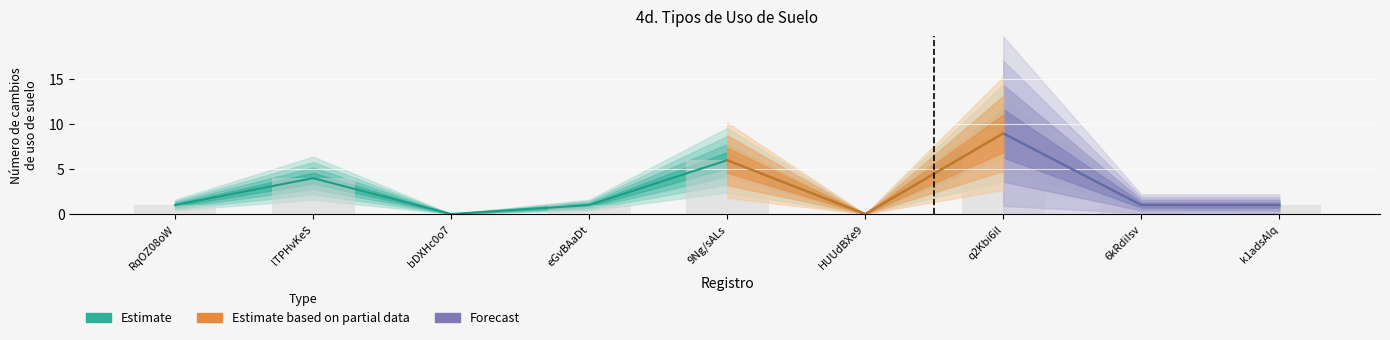

Is it true that Número total de cambios de uso de suelo (col_6) equals 6 at 9Ng/sALs?

True